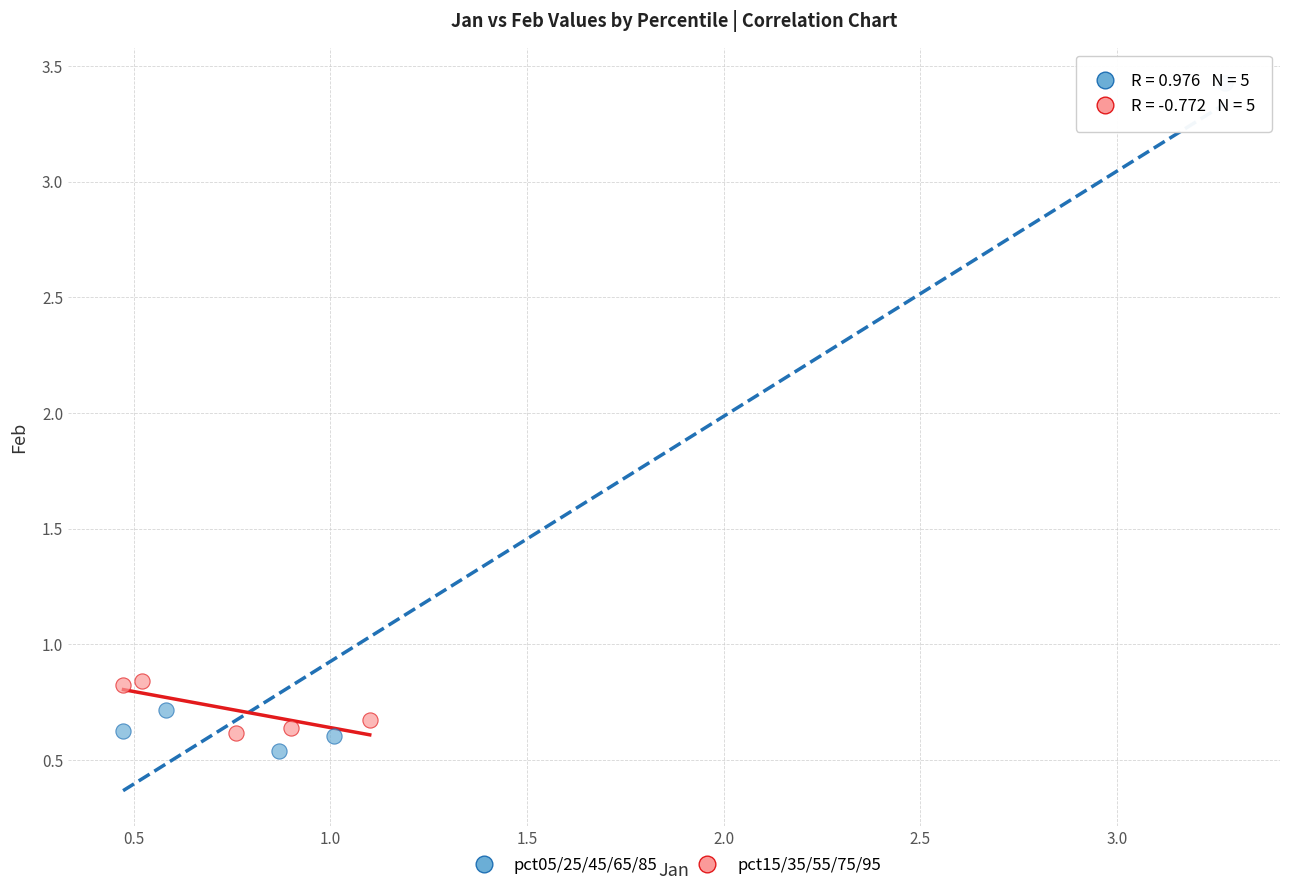

What are all the series names shown in the legend?

pct05/25/45/65/85, pct15/35/55/75/95